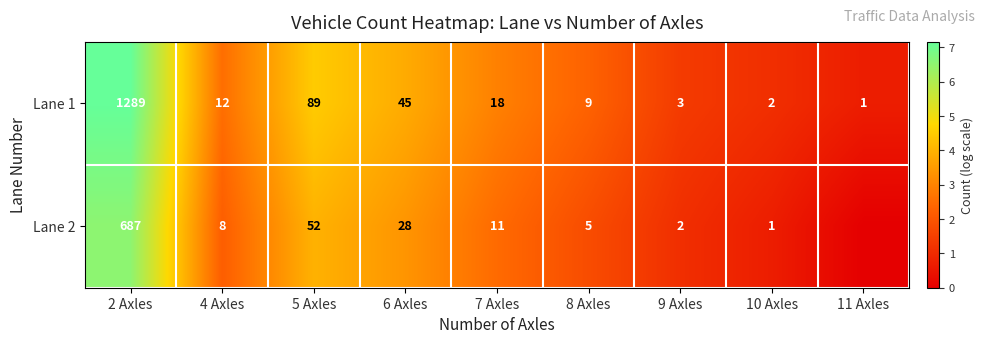

Between 2 Axles and 11 Axles, which is larger?

2 Axles